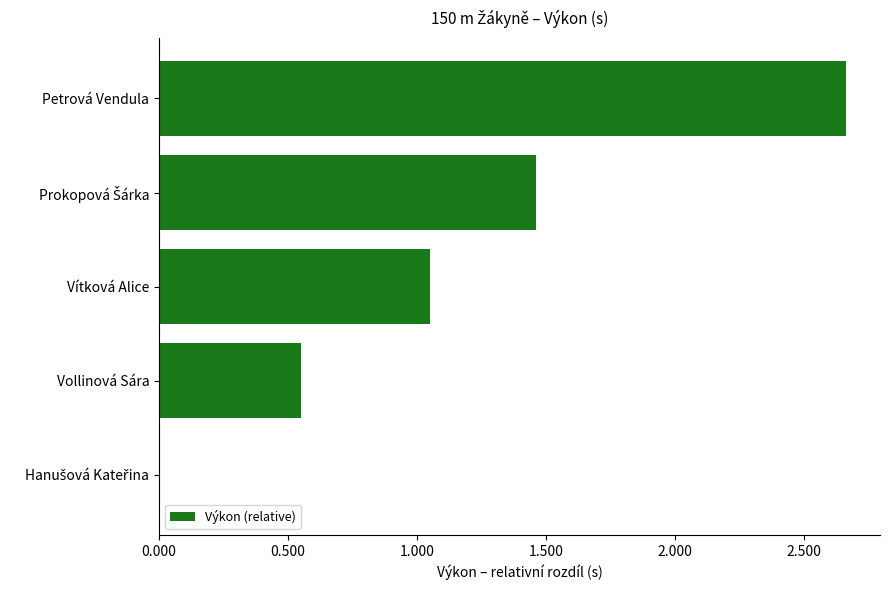

Which has a higher value, Petrová Vendula or Vollinová Sára?

Petrová Vendula